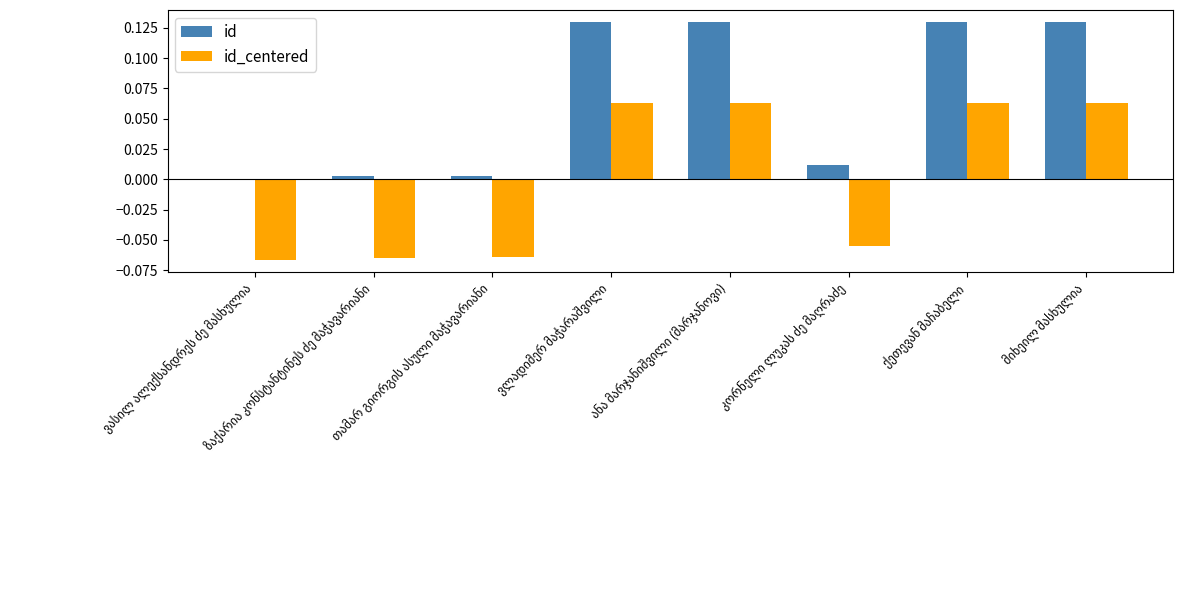

What is the sum of all id values?

0.5